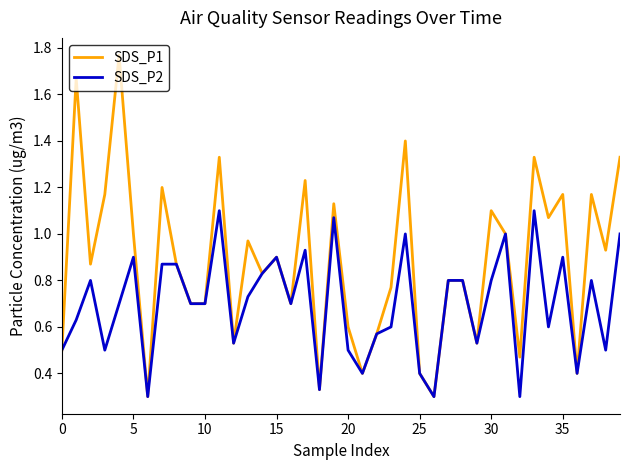

Which series has the largest total across all categories?

SDS_P1